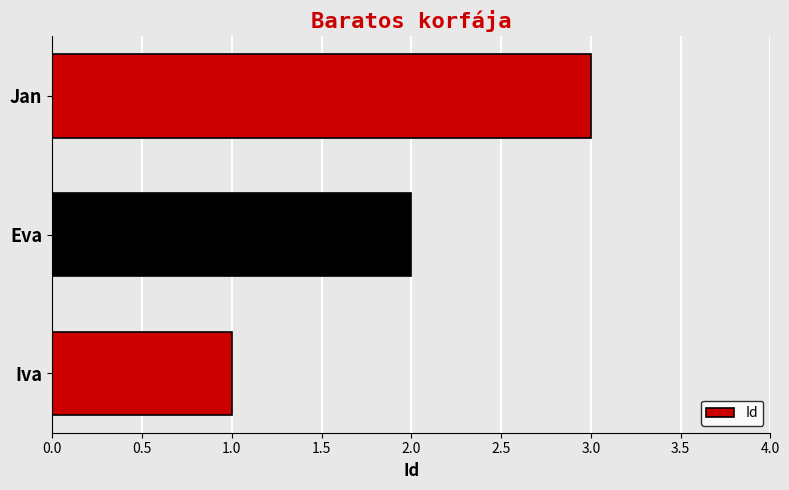

What is the ratio of the value at Eva to the value at Iva?

2.0